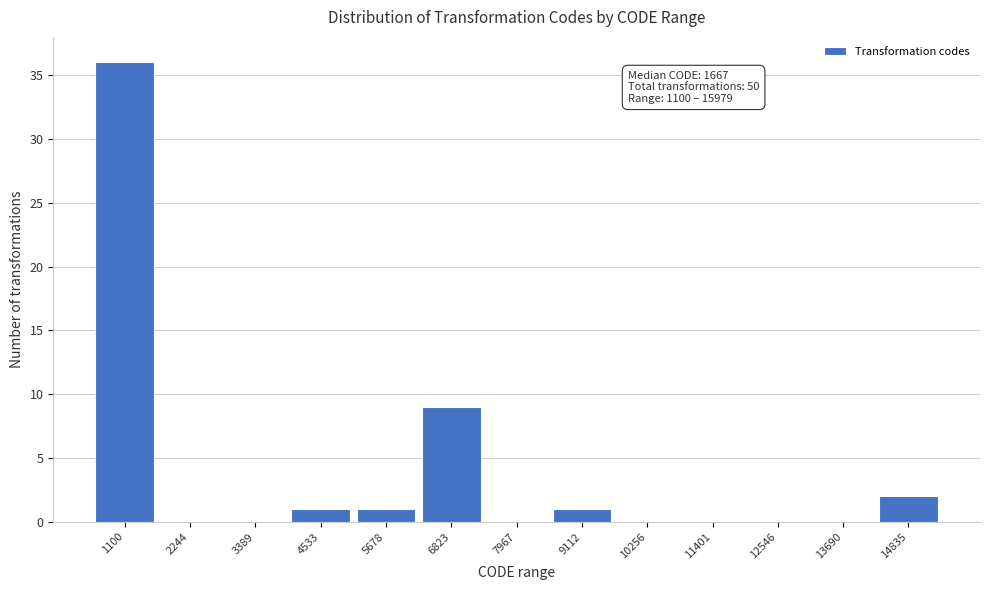

Reading left to right, list all the values displayed in this chart.

1100=36	2244=0	3389=0	4533=1	5678=1	6823=9	7967=0	9112=1	10256=0	11401=0	12546=0	13690=0	14835=2